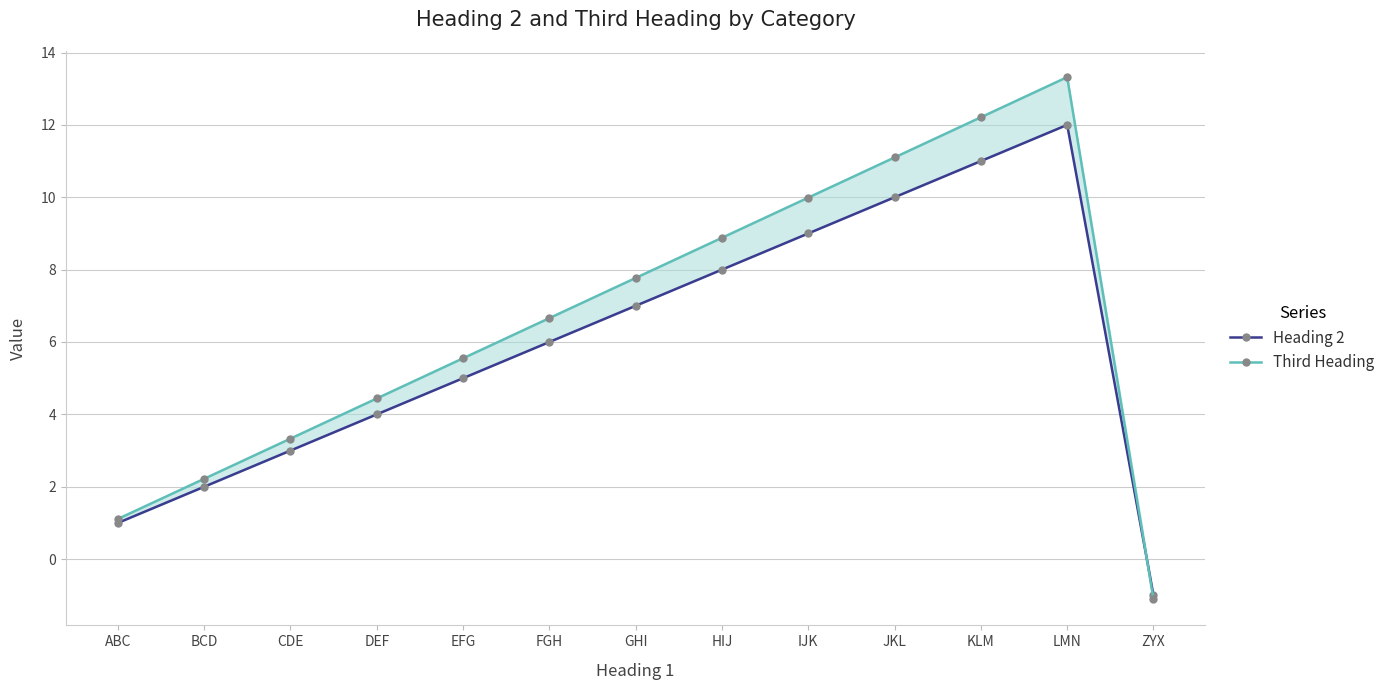

True or false: Third Heading has more than 2 points higher than both neighbors.

False